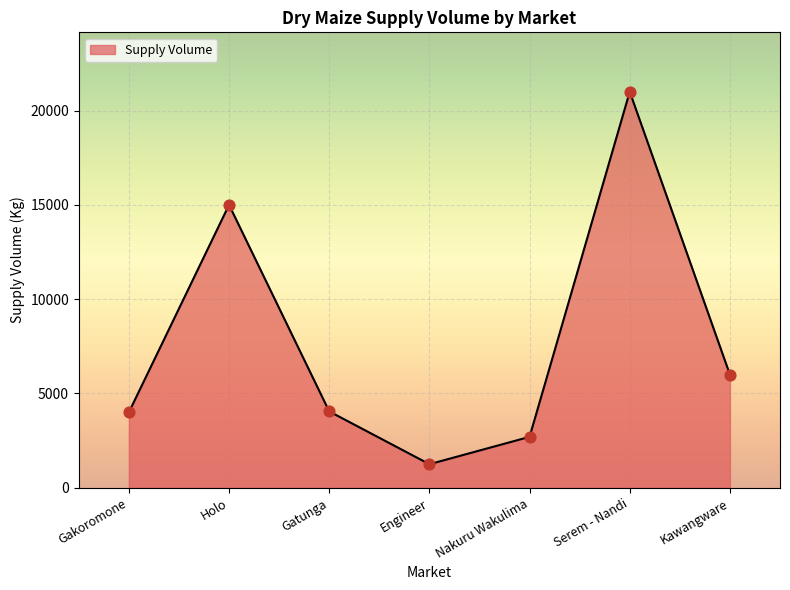

Which has a higher value, Kawangware or Gakoromone?

Kawangware